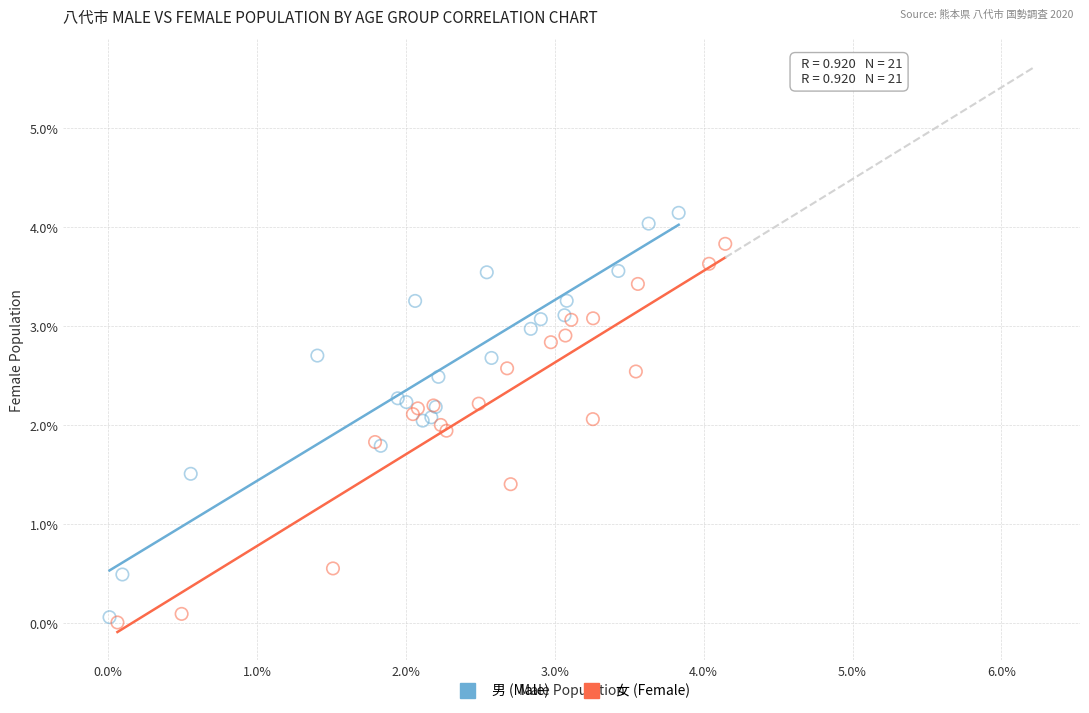

Which series reaches the maximum Y coordinate?

男 (Male)